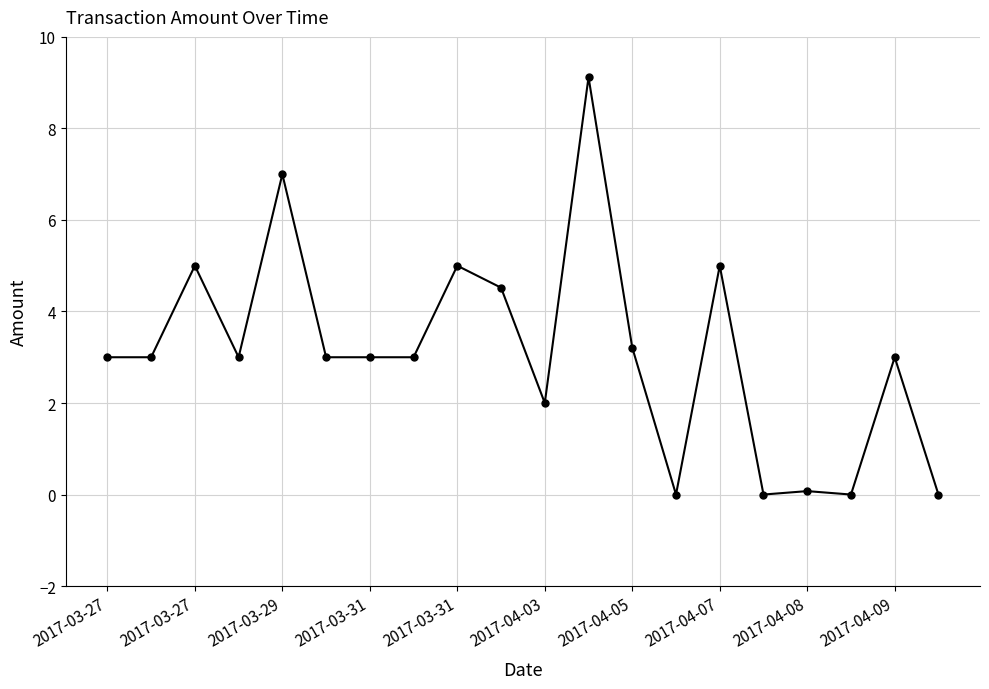

True or false: there are more than 1 points higher than both neighbors.

True